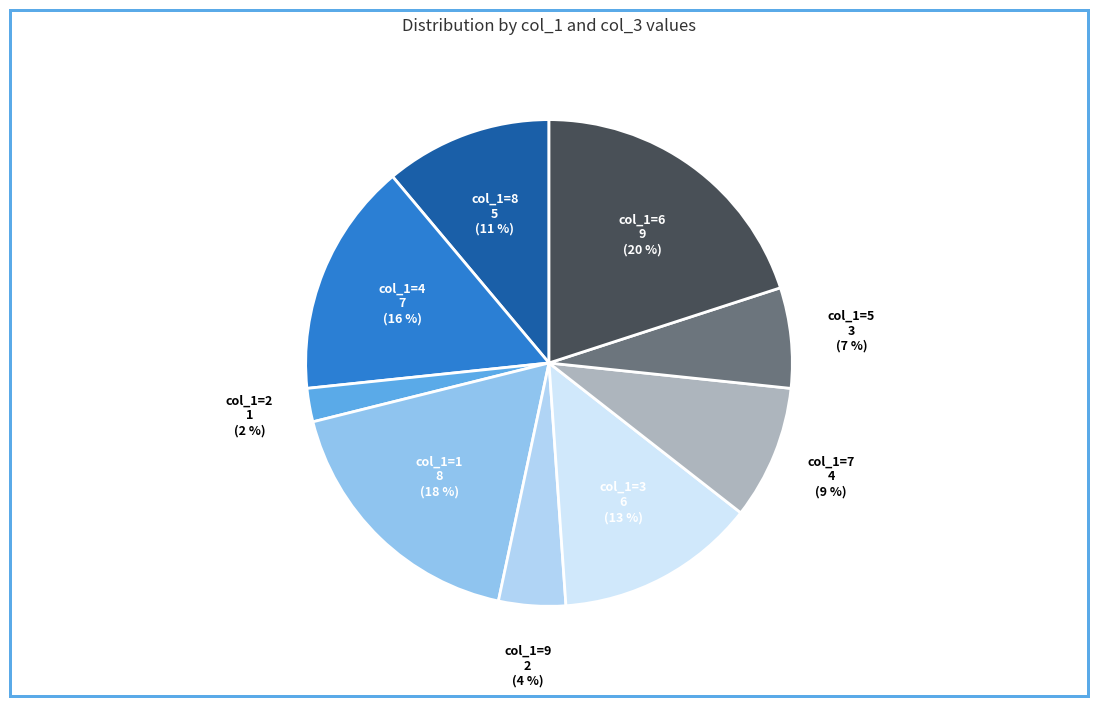

Which slice is the largest?

col_1=6